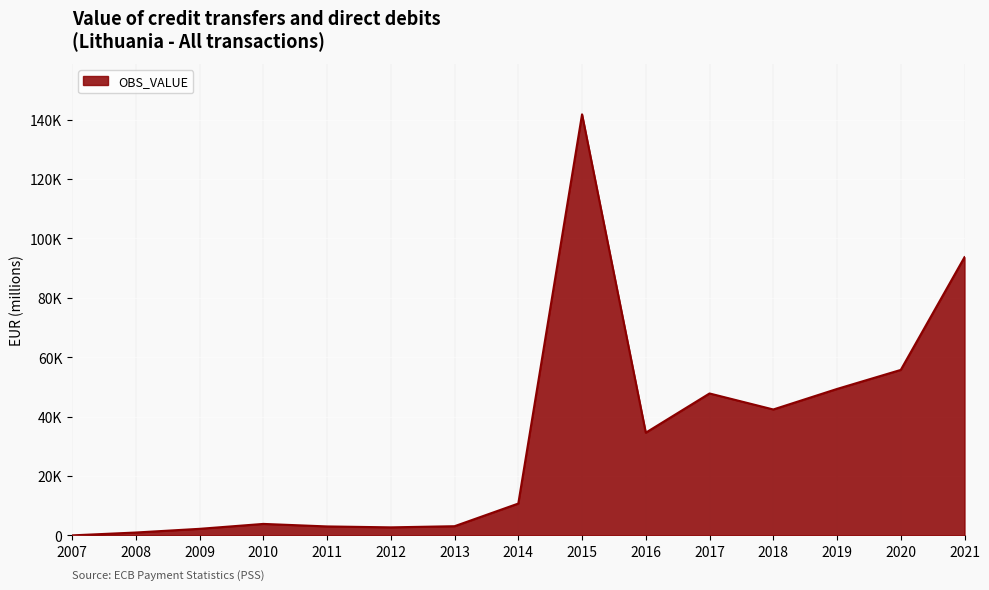

Where does the data first go above 10738?

2014